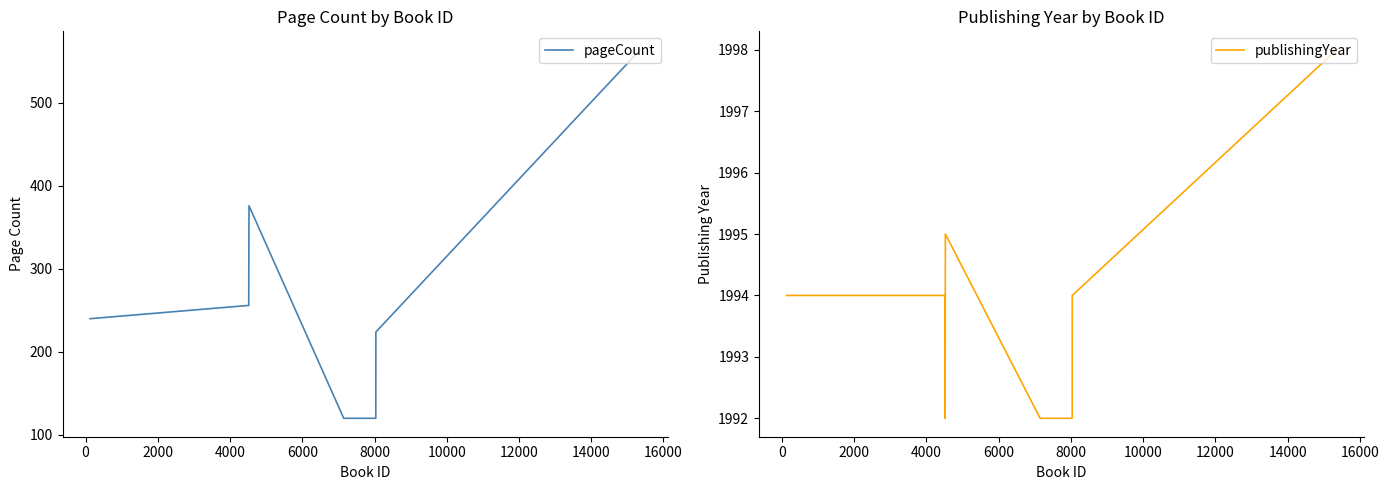

What is the maximum value for pageCount?

564